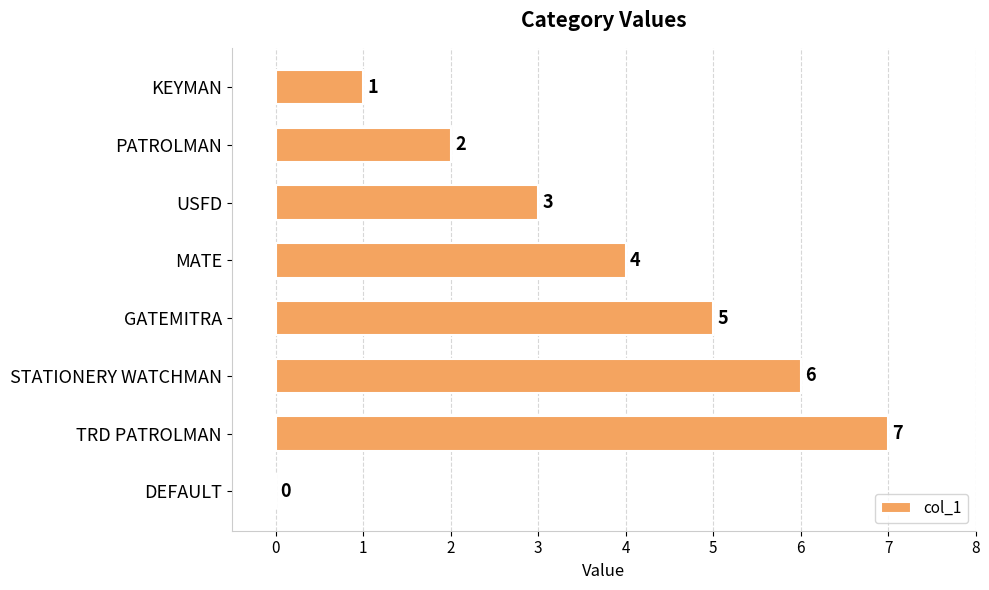

Which label corresponds to the largest value in the chart?

TRD PATROLMAN